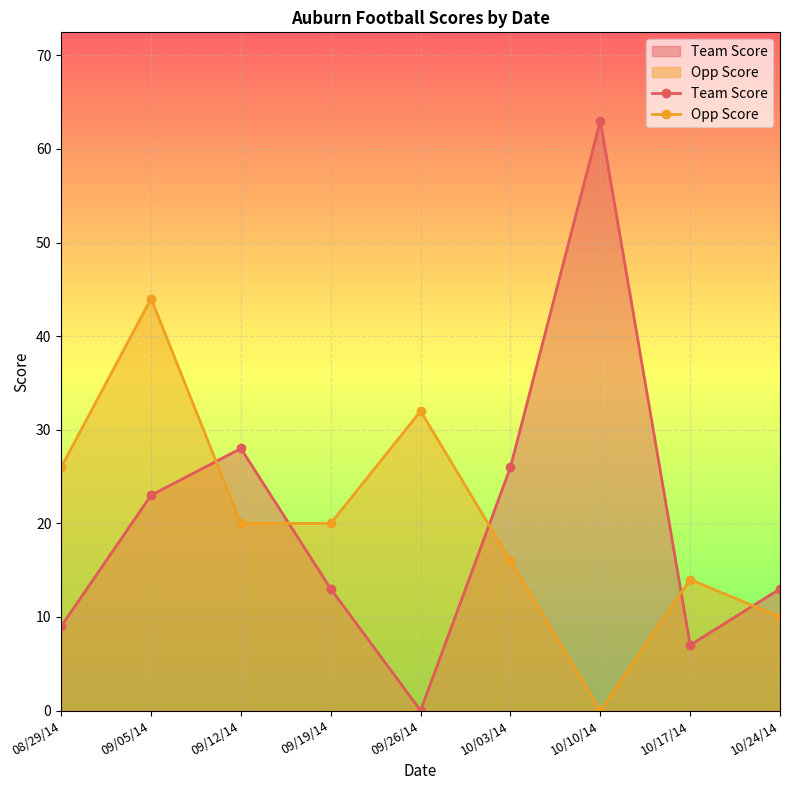

Read the Team Score value at 08/29/14.

9